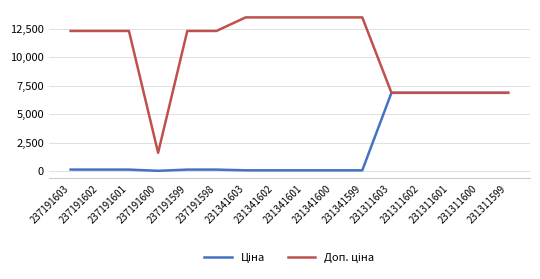

Reading left to right, list all the values displayed in this chart.

Ціна: 123.0	123.0	123.0	16.0	123.0	123.0	60.0	60.0	60.0	60.0	60.0	6869.4	6869.4	6869.4	6869.4	6869.4
Доп. ціна: 12302.0	12302.0	12302.0	1599.0	12302.0	12302.0	13493.2	13493.2	13493.2	13493.2	13493.2	6869.4	6869.4	6869.4	6869.4	6869.4